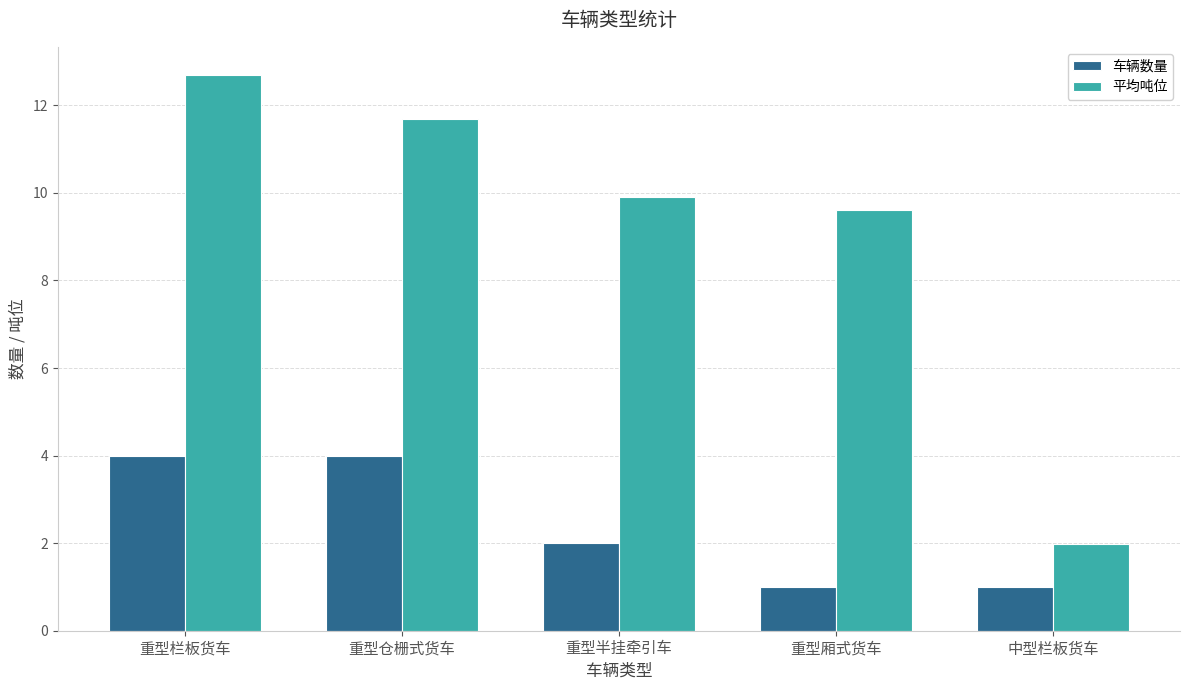

Count the number of data series in this chart.

2